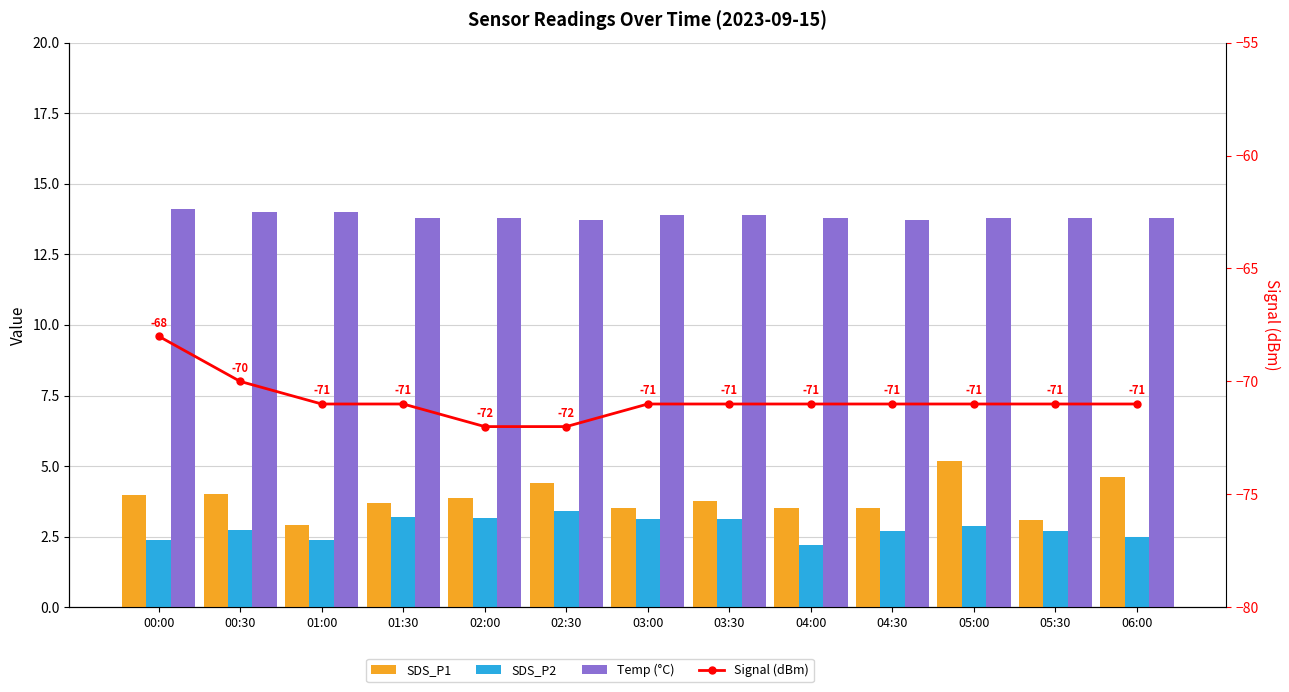

What is the minimum value shown in the chart?

-72.0